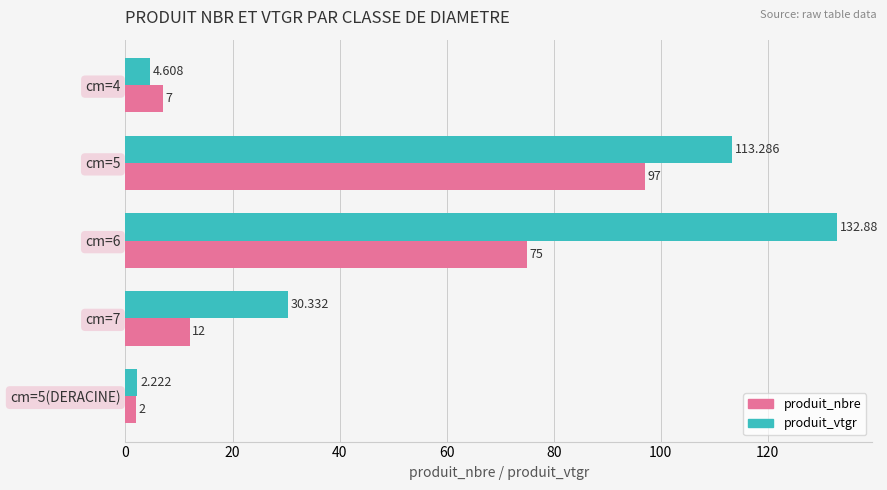

Which series changed the most between cm=5 and cm=5(DERACINE)?

produit_vtgr